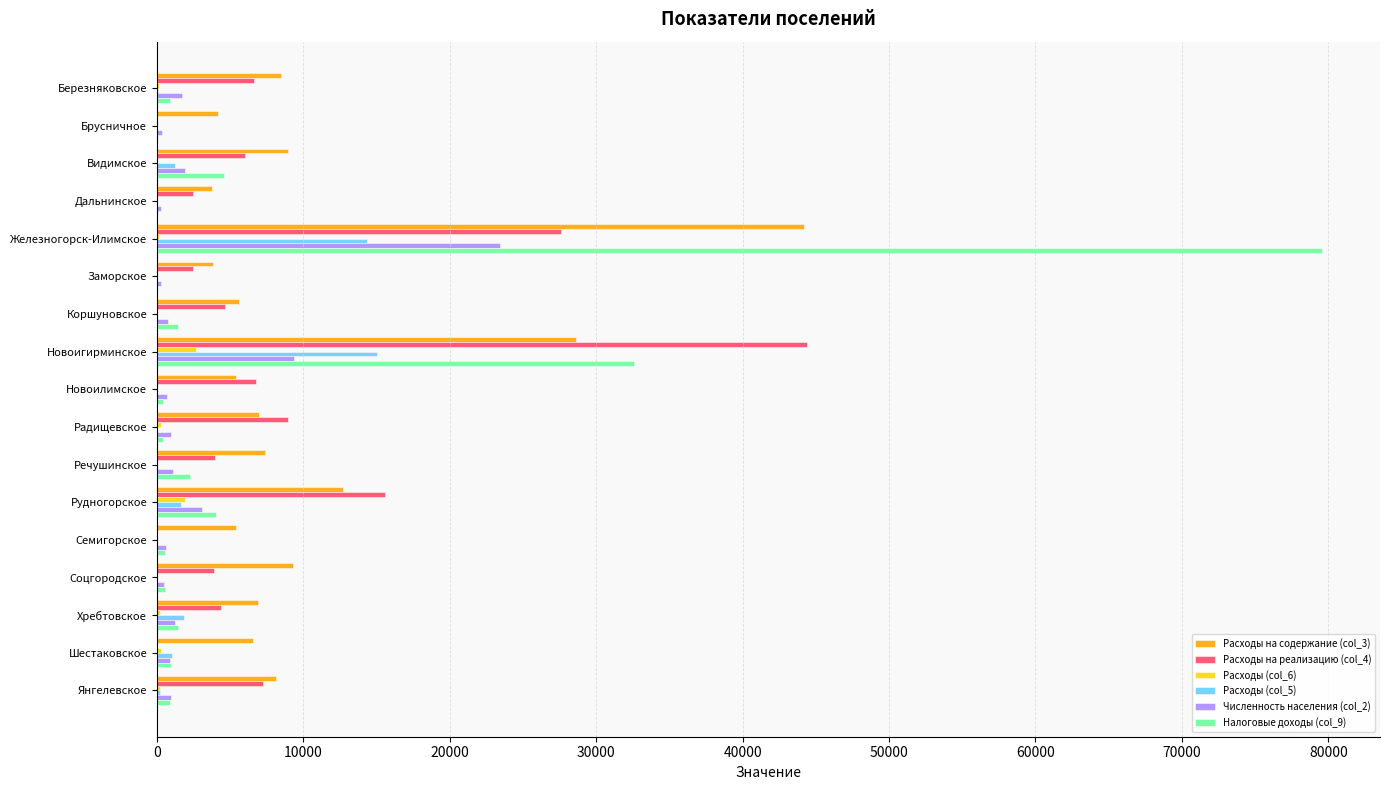

Is it true that Расходы на реализацию (col_4) equals 15887 at Железногорск-Илимское?

False